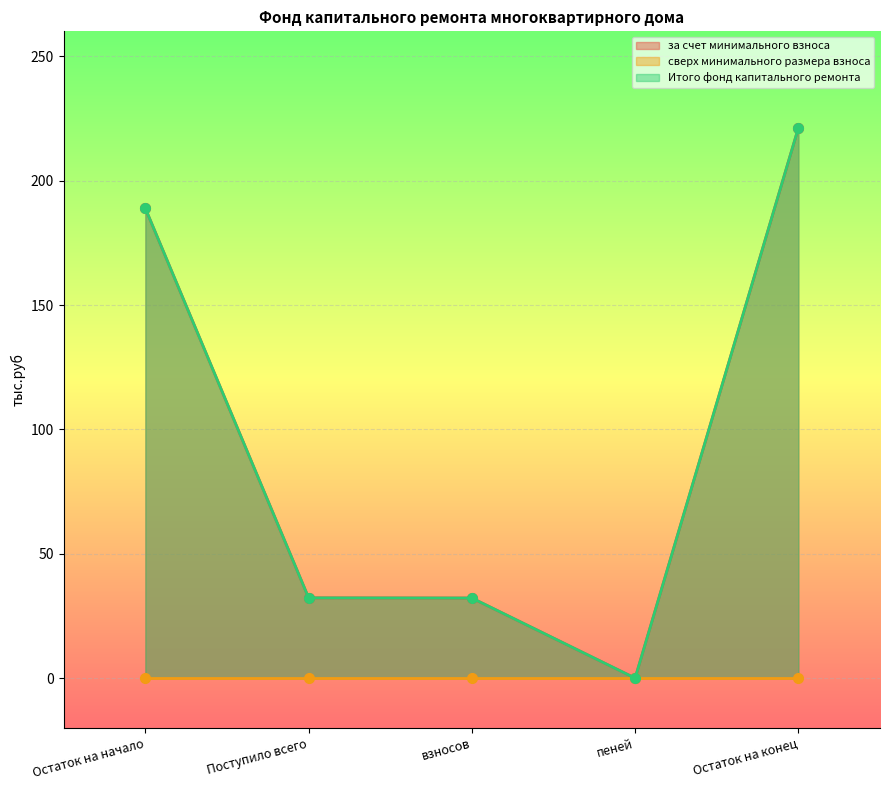

What is the label of the 3rd point from the right?

взносов